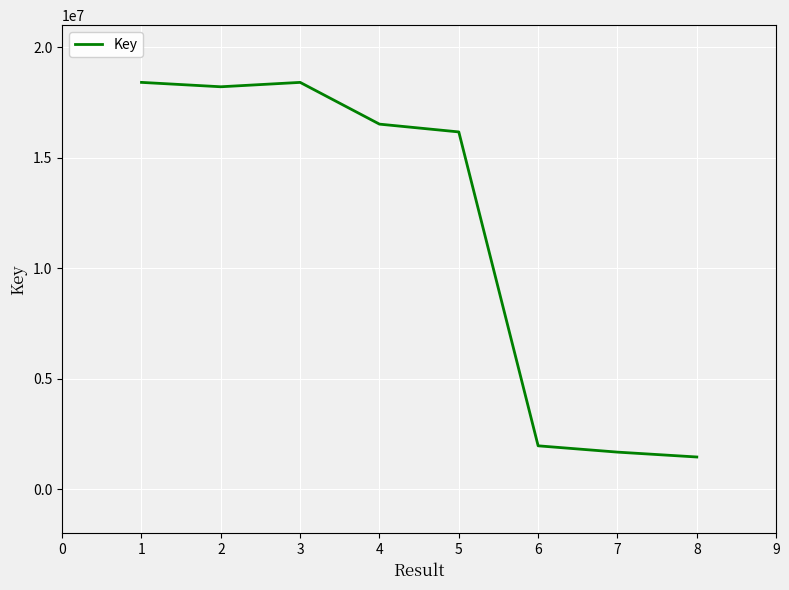

Is it true that the value at 1 is 23894767?

False